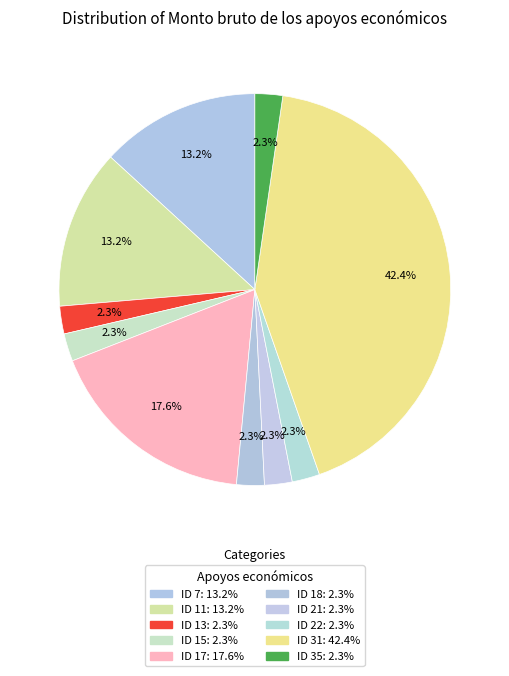

To the nearest percent, what portion does ID 21 represent?

2%